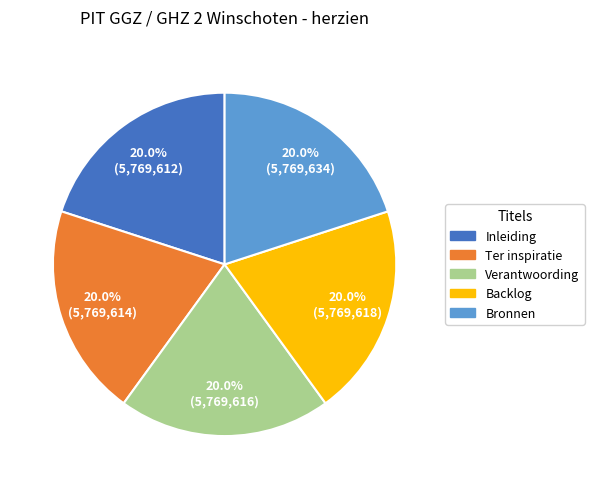

Approximately how many times larger is the value at Inleiding compared to Bronnen?

1.0